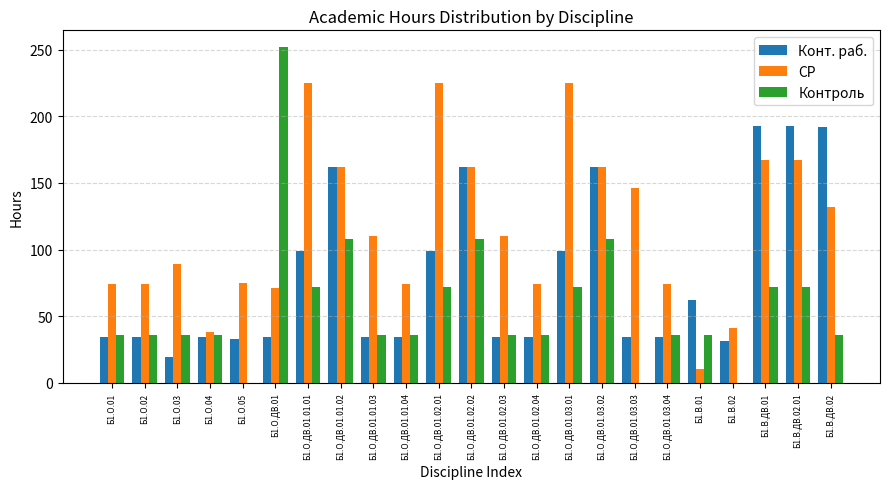

Is the value of Конт. раб. at Б1.О.ДВ.01.02.03 greater than the value of СР at Б1.В.01?

Yes